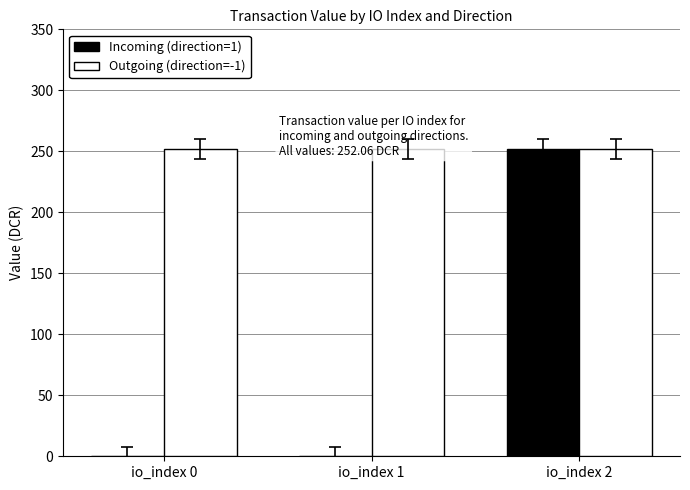

Which series has the largest total across all categories?

Outgoing (direction=-1)